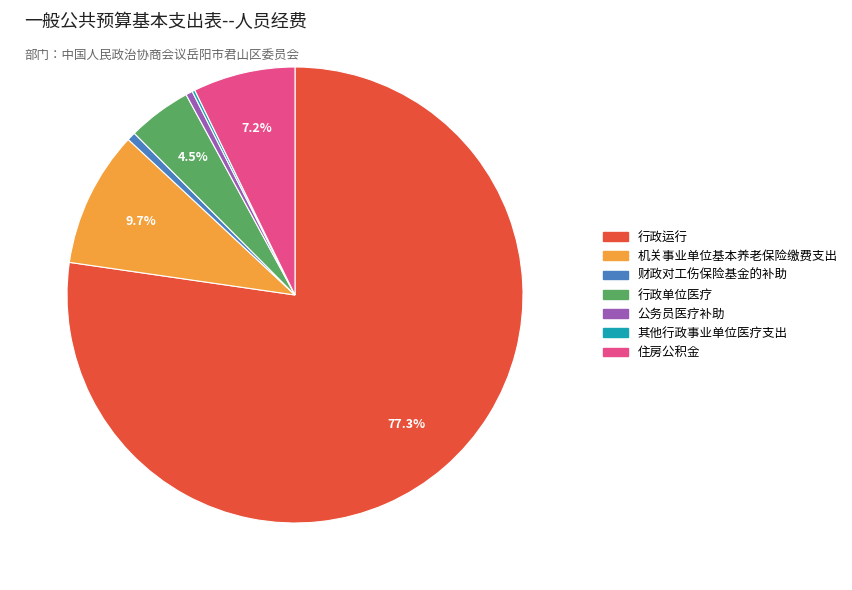

To the nearest percent, what percentage of the pie is 财政对工伤保险基金的补助?

1%